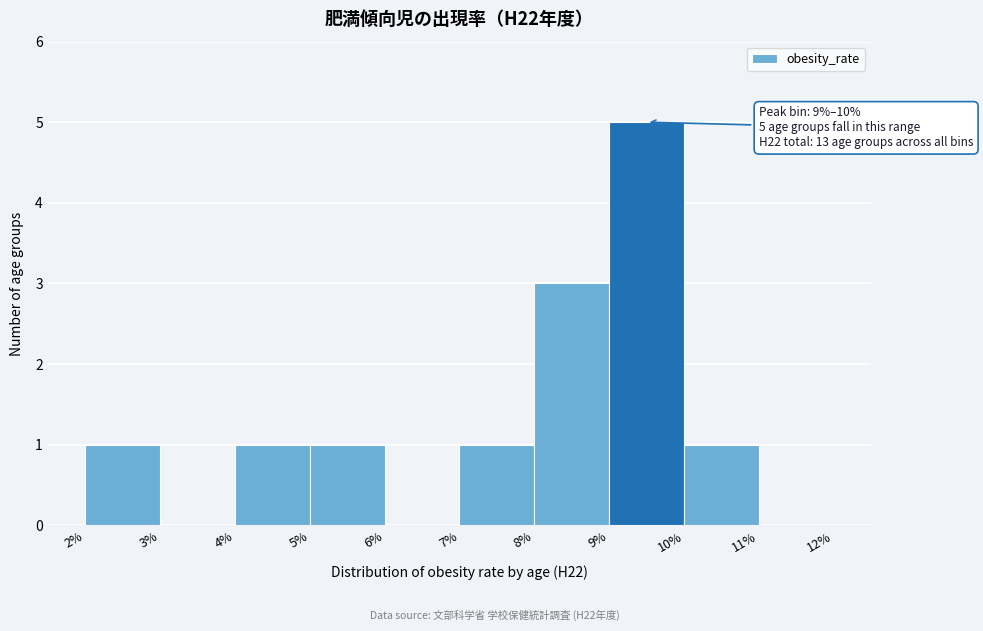

Which range on the x-axis has the tallest bar?

9% to 10%